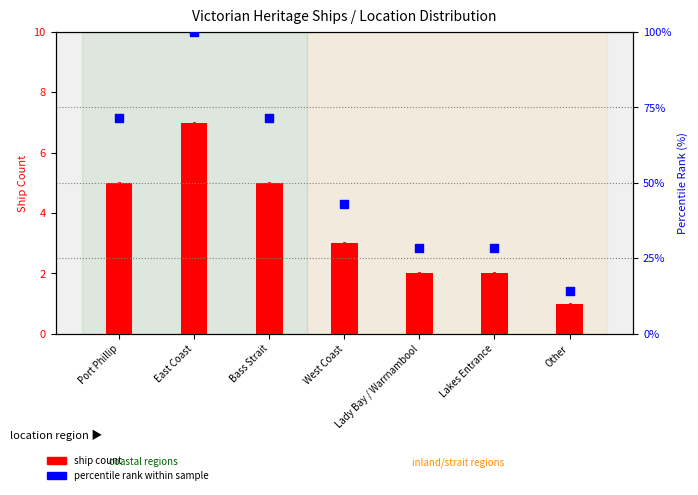

At which category is the sum across all series the highest?

East Coast